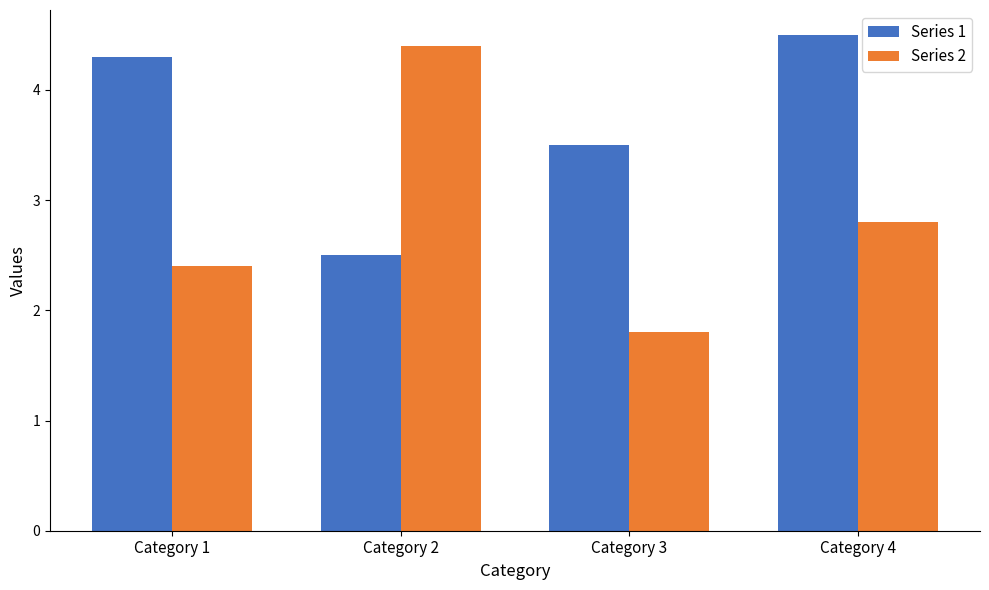

What is the value of the Series 1 bar at the 4th from the left?

4.5